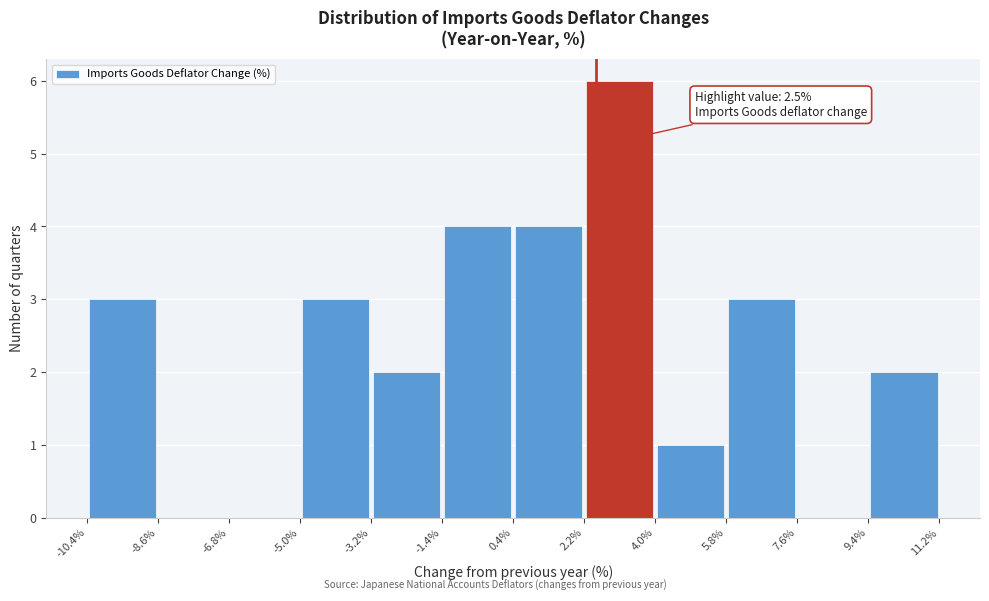

Which range on the x-axis has the tallest bar?

2.2% to 4.0%